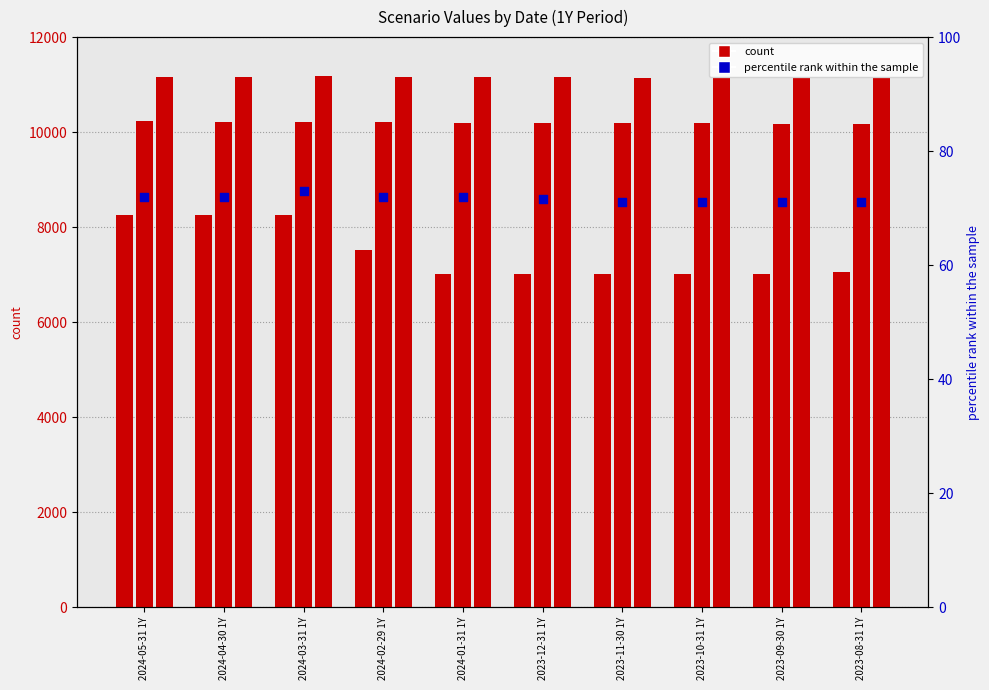

Which series has the widest spread of Y values?

Stress